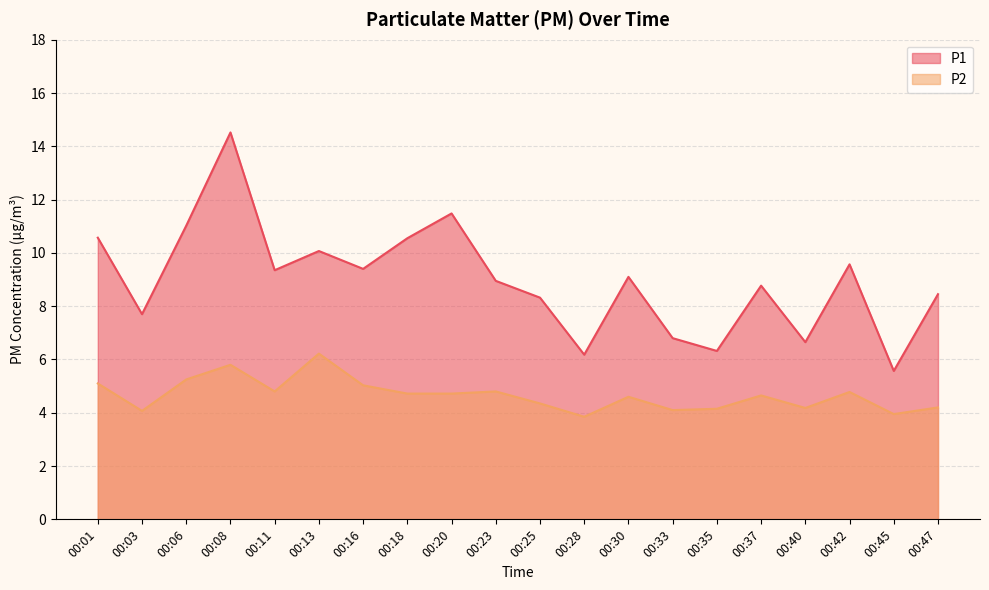

Is the value of P2 at 00:45 greater than the value of P1 at 00:23?

No